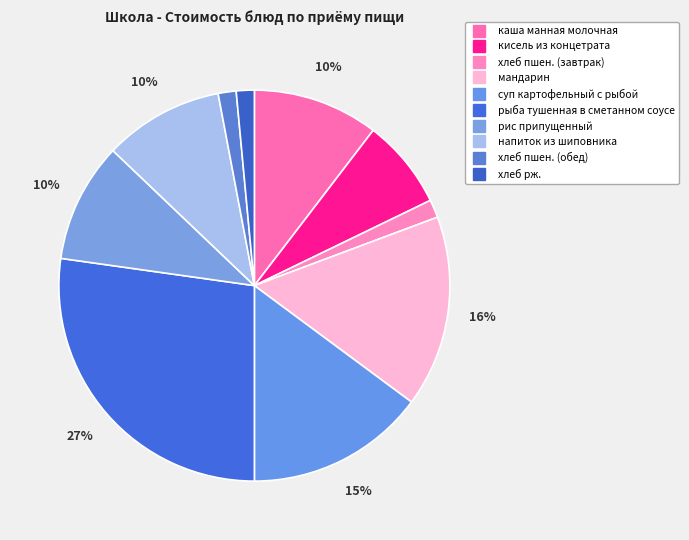

How many slices are in this pie chart?

10